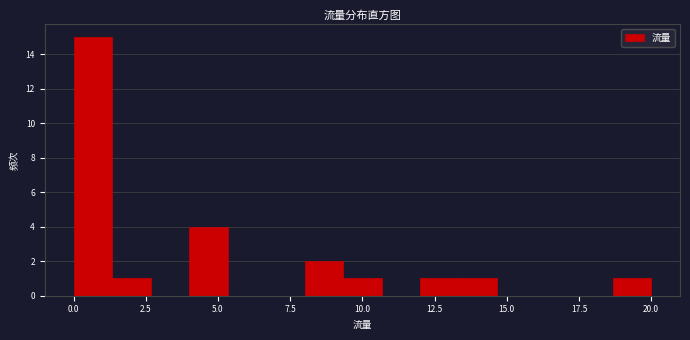

Around what value on the x-axis is the tallest bar? Give the approximate position of its centre, as read against the axis.

0.5